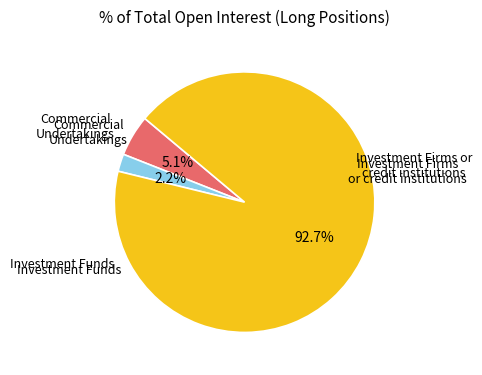

Is there any slice that represents more than half of the pie?

Yes